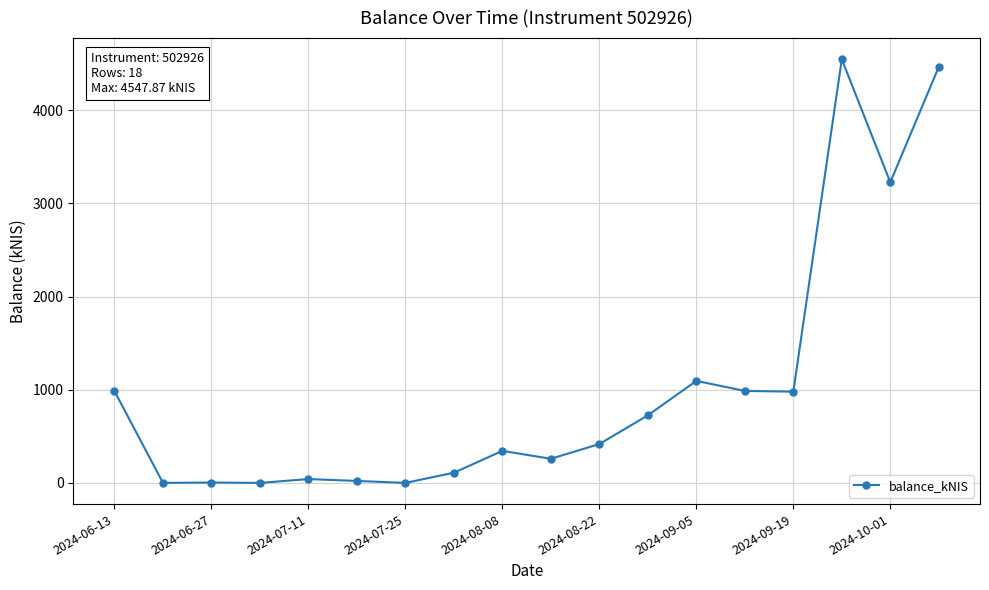

What is the greatest value displayed?

4547.9